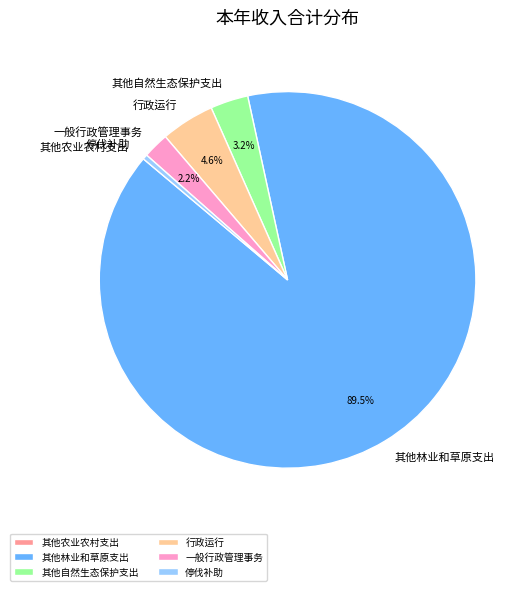

To the nearest percent, what percentage of the pie is 行政运行?

5%